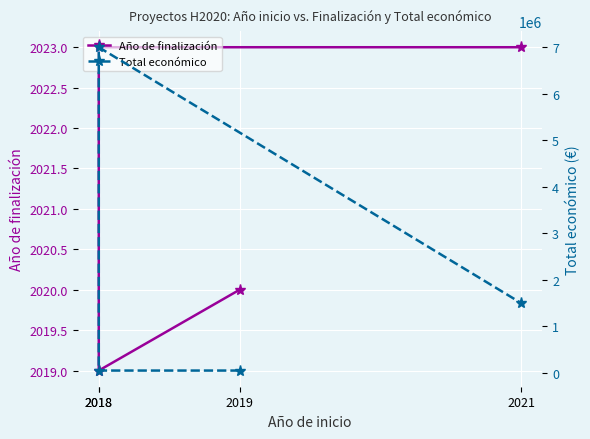

What is the value of the Año de finalización point at the 1st from the left?

2020